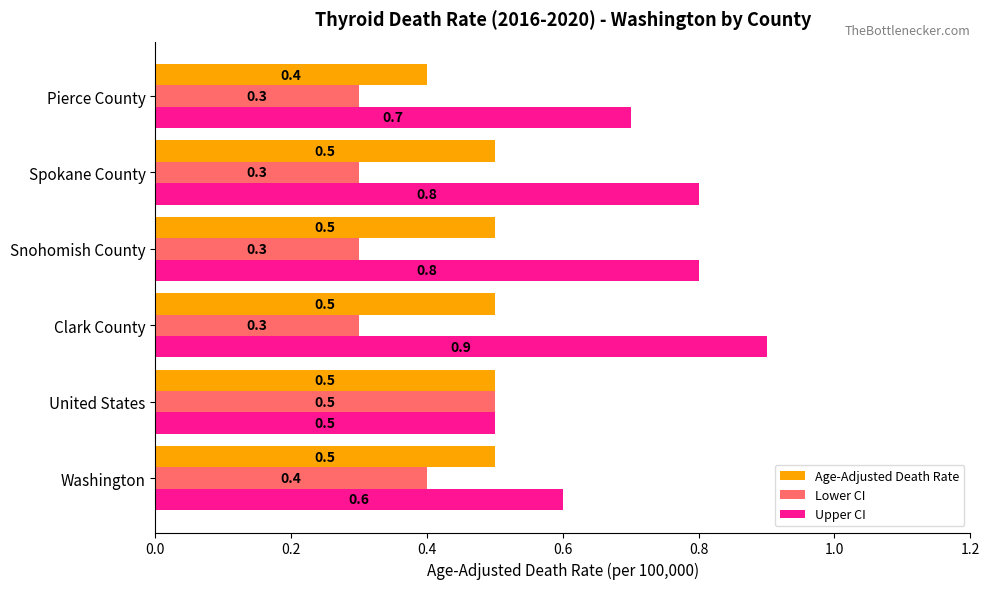

What is the highest value of the Upper CI series?

0.9